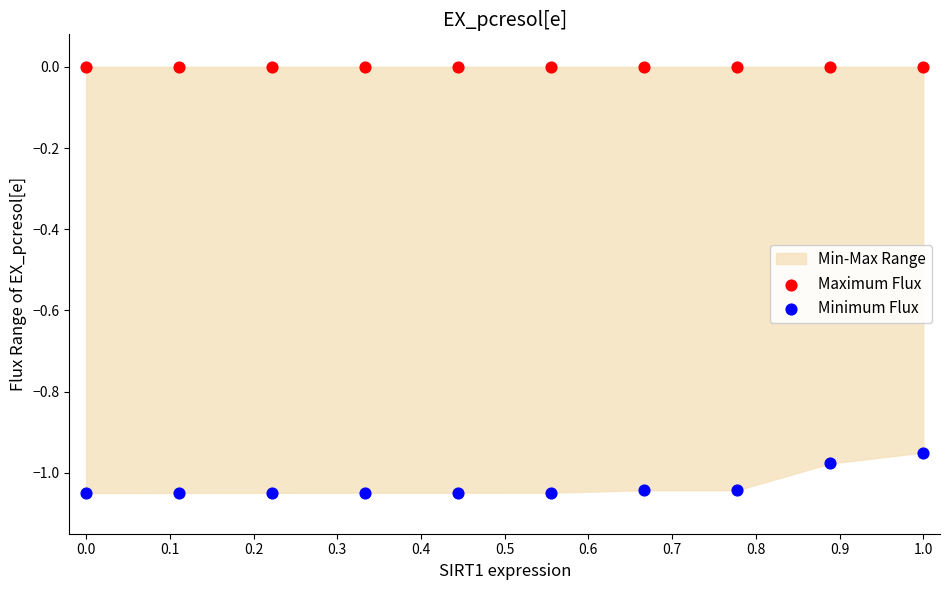

Which series reaches the maximum Y coordinate?

Maximum Flux